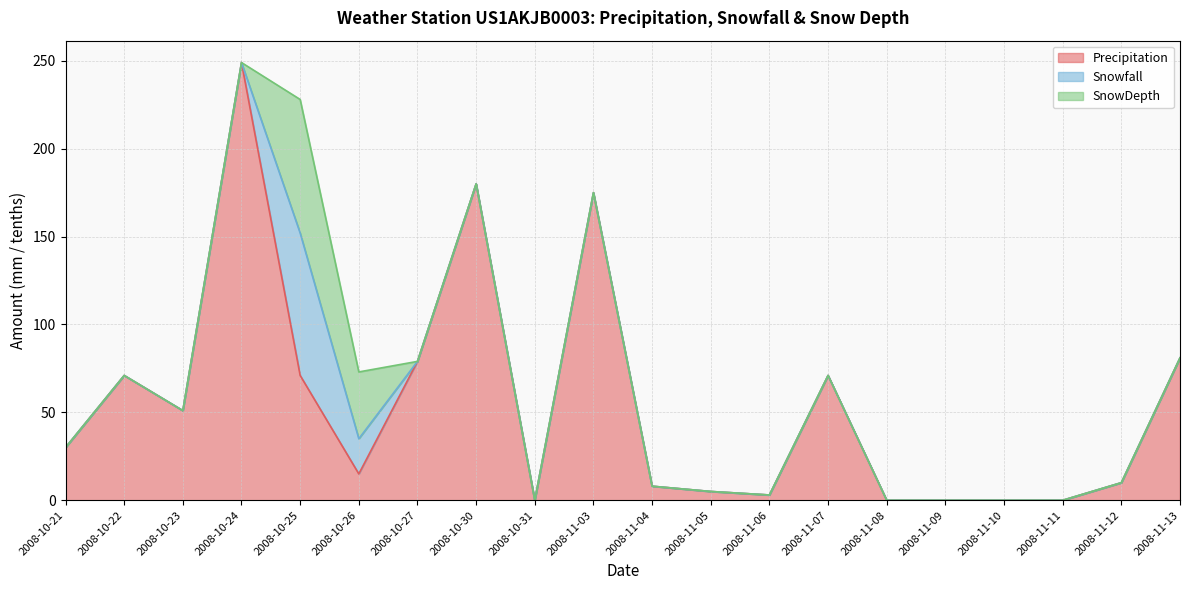

List the series in order of their peak value, highest first.

Precipitation, Snowfall, SnowDepth